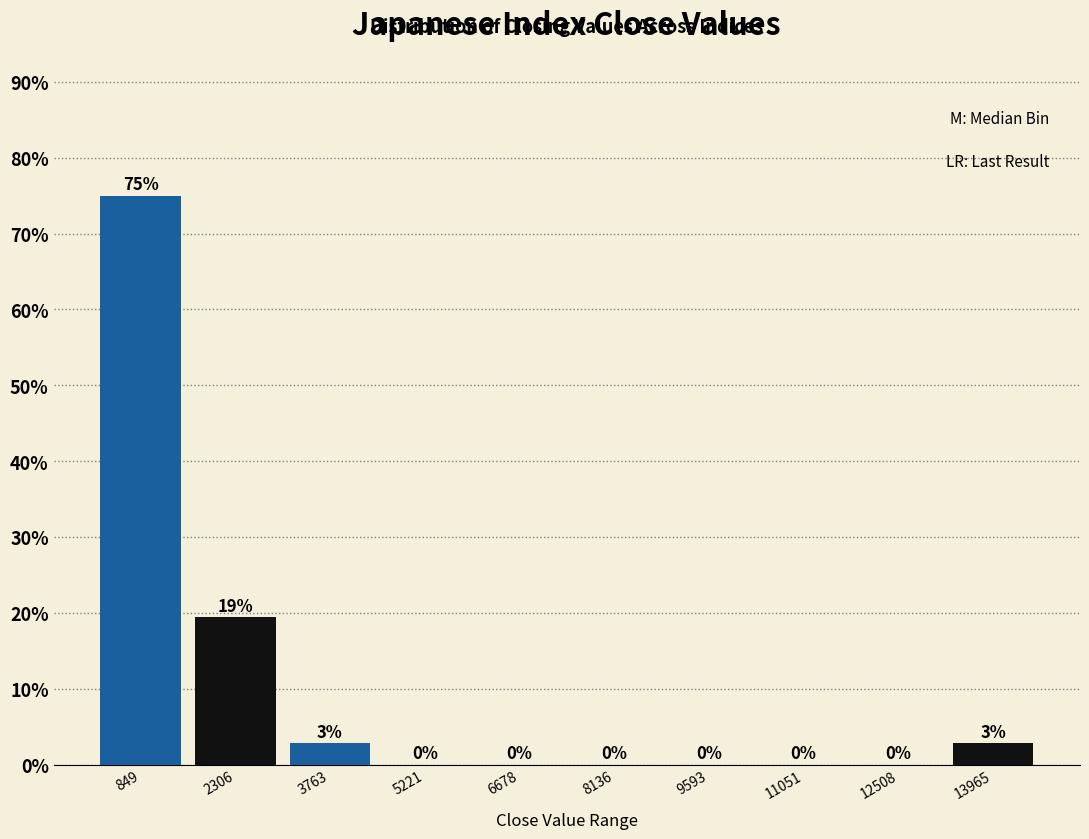

Over which range of the x-axis is the bar tallest?

200 to 1600